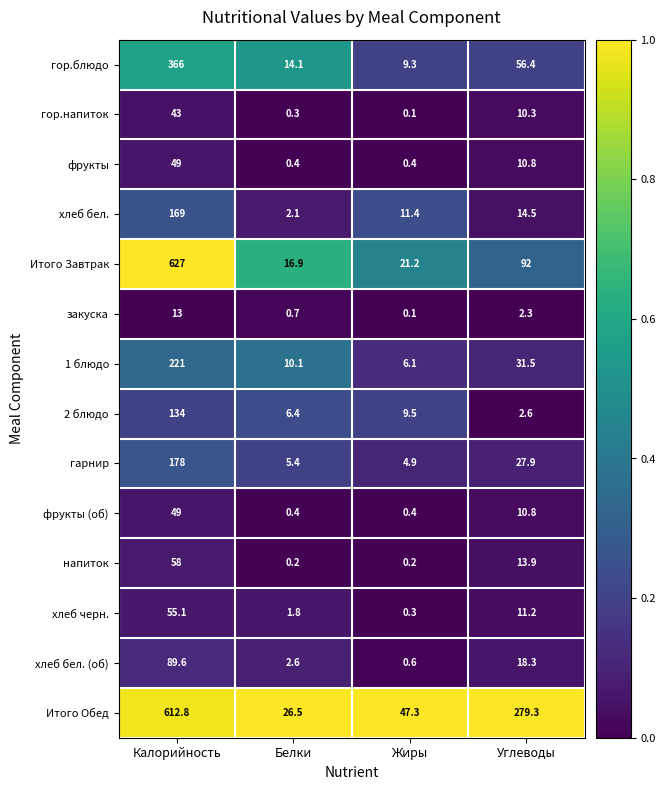

Which label corresponds to the largest value in the chart?

Калорийность